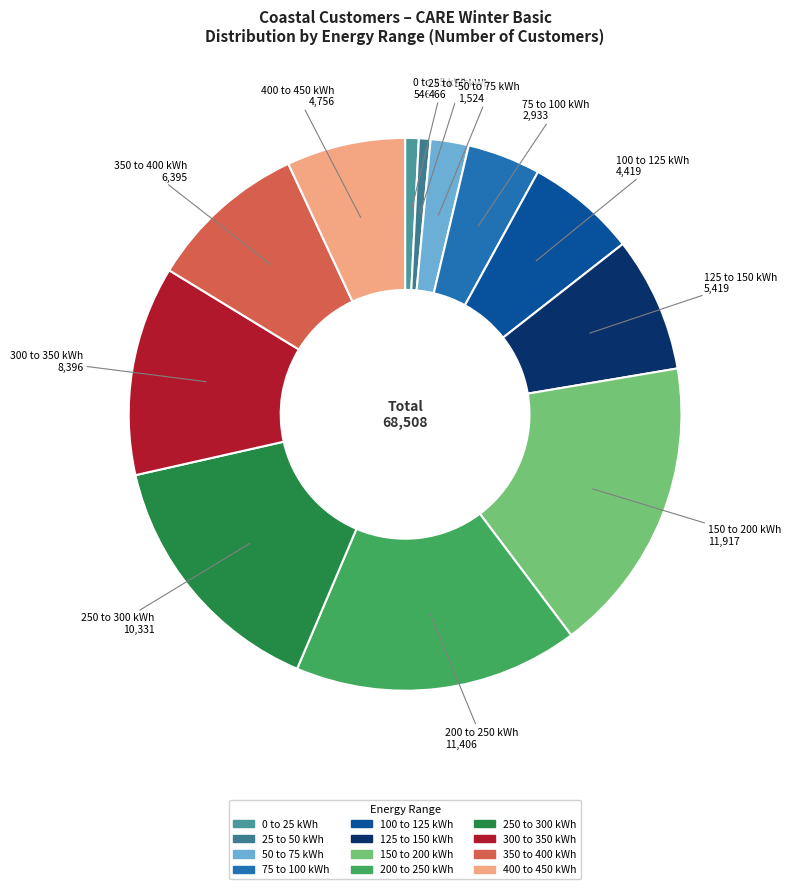

What is the ratio of the value at 100 to 125 kWh to the value at 300 to 350 kWh?

0.5